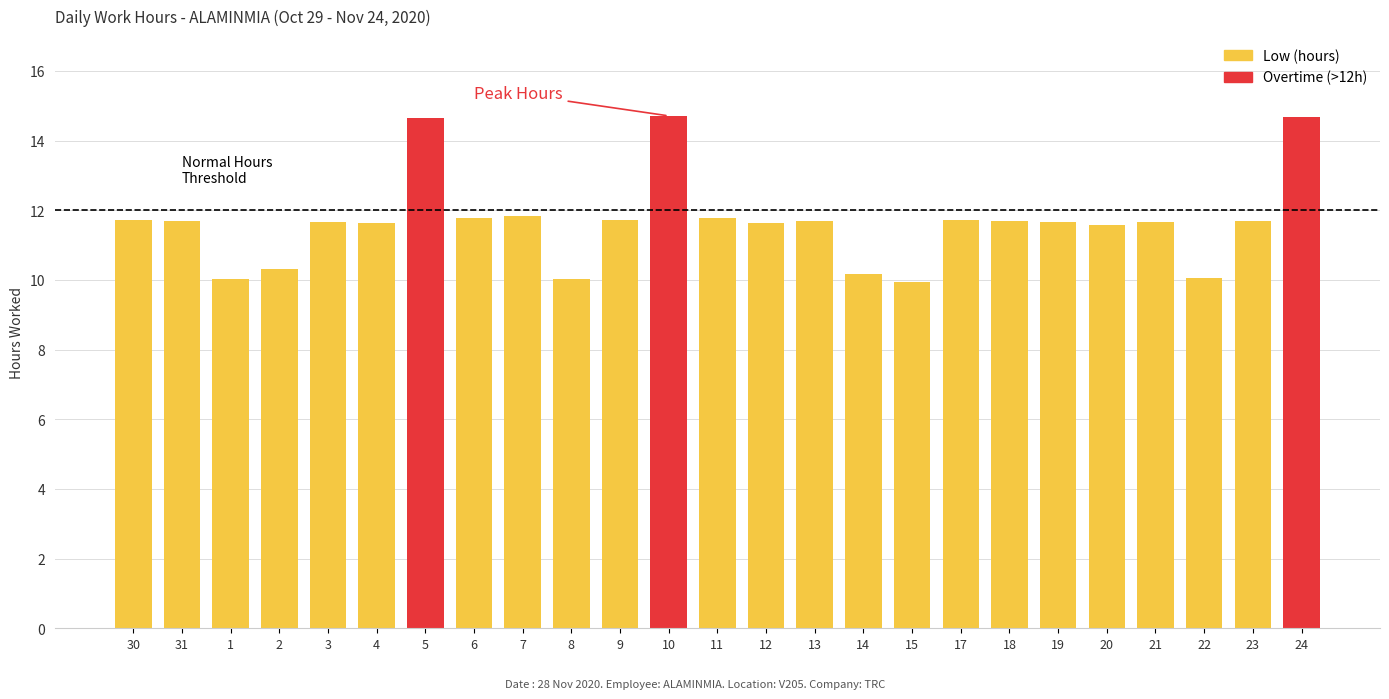

What position from the right is 5?

19